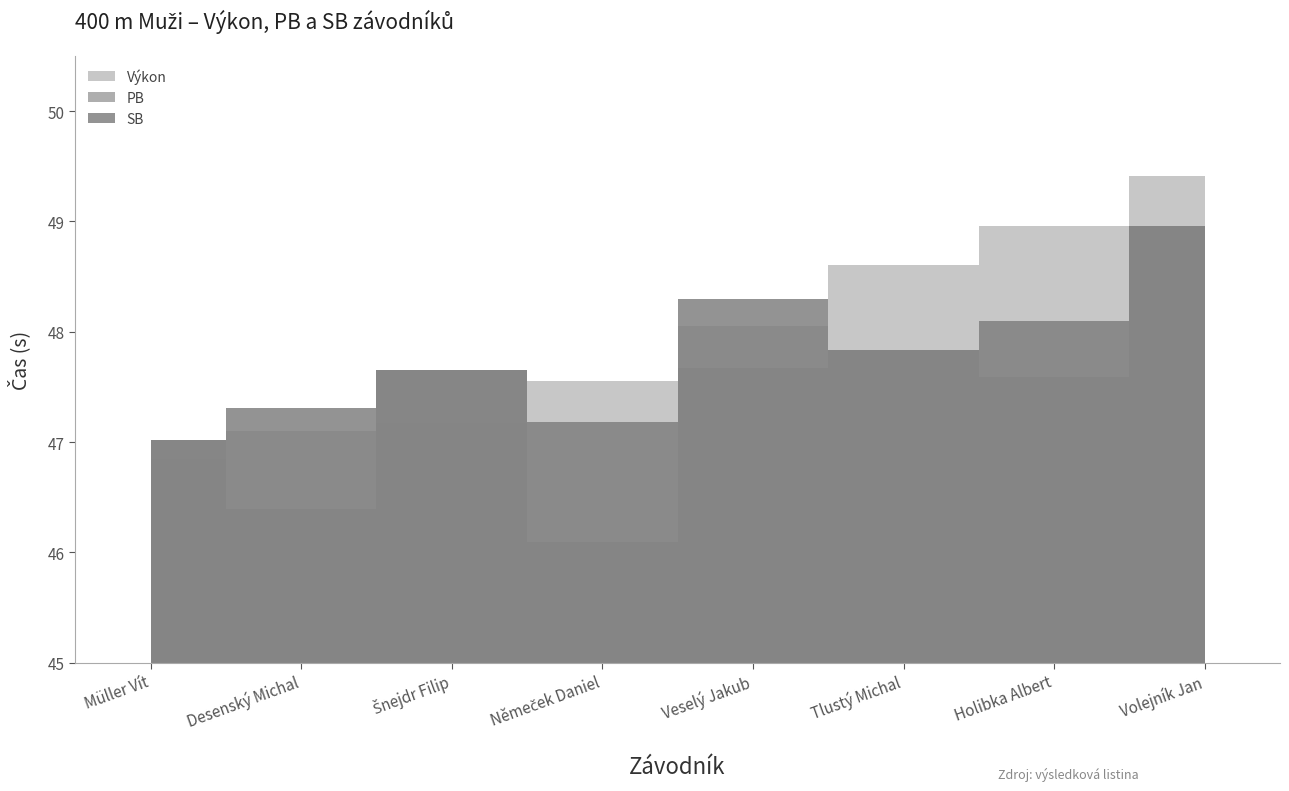

What is the difference between the SB values at Volejník Jan and Šnejdr Filip?

1.3